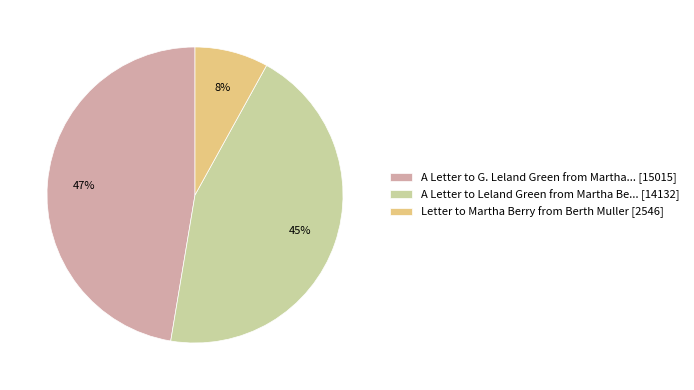

Which has a higher value, Letter to Martha Berry from Berth Muller [2546] or A Letter to Leland Green from Martha Be... [14132]?

A Letter to Leland Green from Martha Be... [14132]